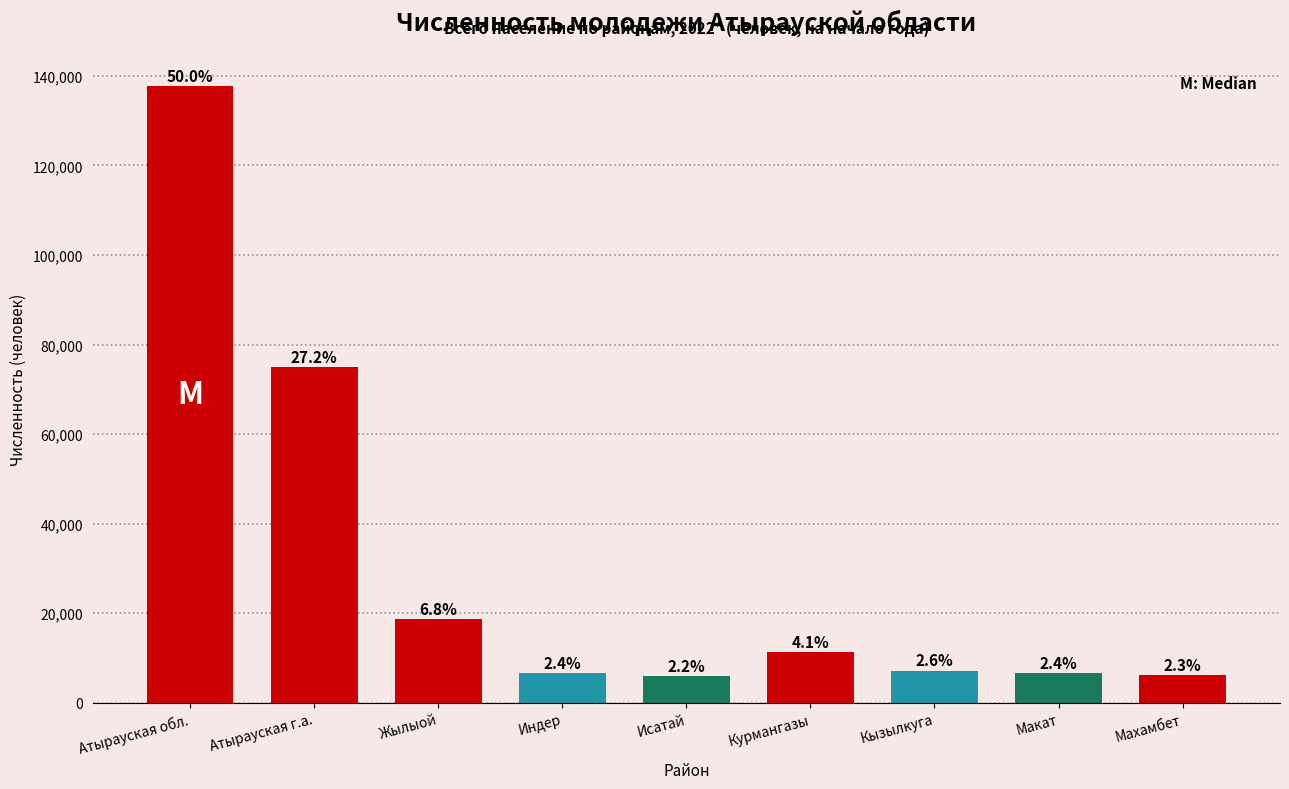

Does the chart contain any negative values?

No